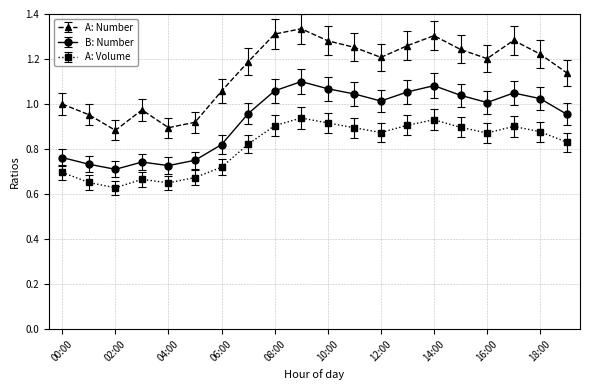

Which series has the largest total across all categories?

A: Number